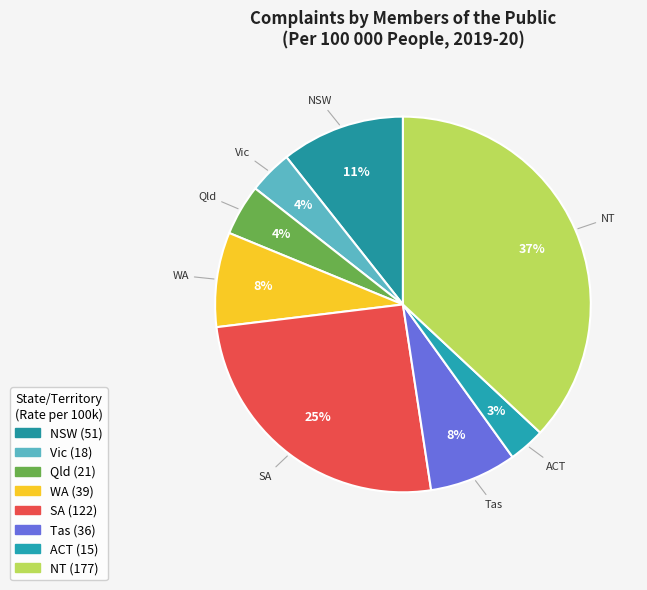

How many segments does this pie chart have?

8